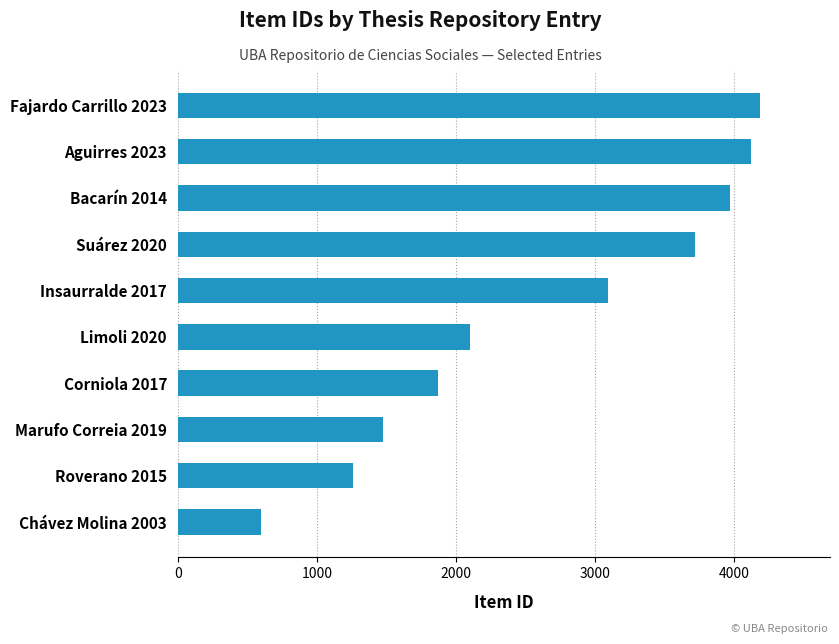

What is the change in value from Roverano 2015 to Aguirres 2023?

+2862